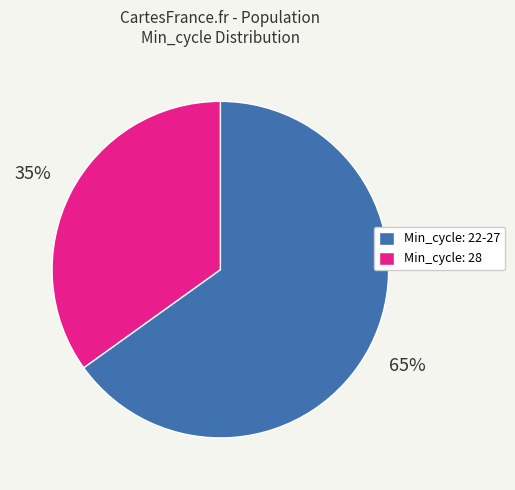

To the nearest percent, what is the average slice percentage?

50%